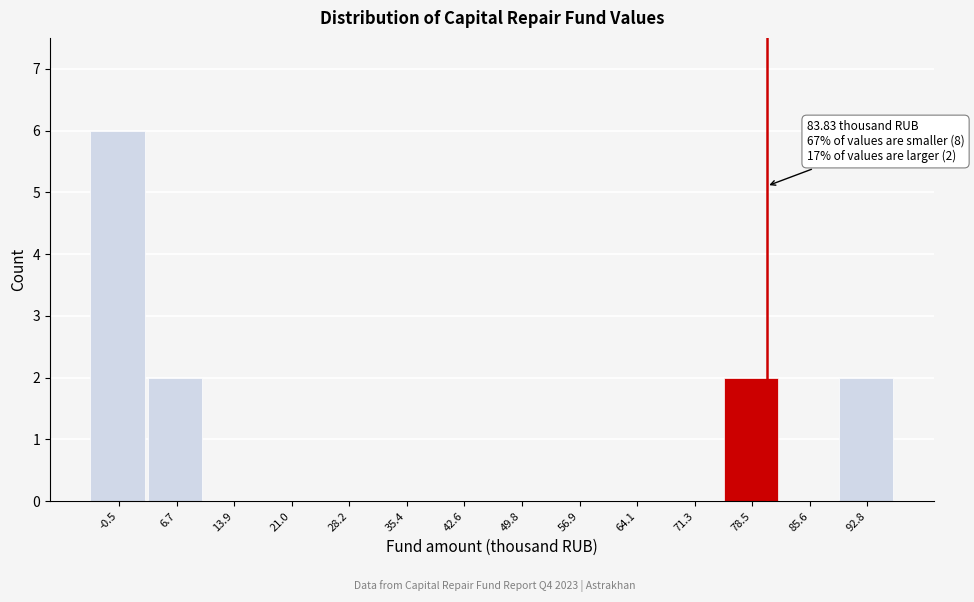

Reading left to right, extract all data points from this chart.

-0.5=6	6.7=2	13.9=0	21.0=0	28.2=0	35.4=0	42.6=0	49.8=0	56.9=0	64.1=0	71.3=0	78.5=2	85.6=0	92.8=2